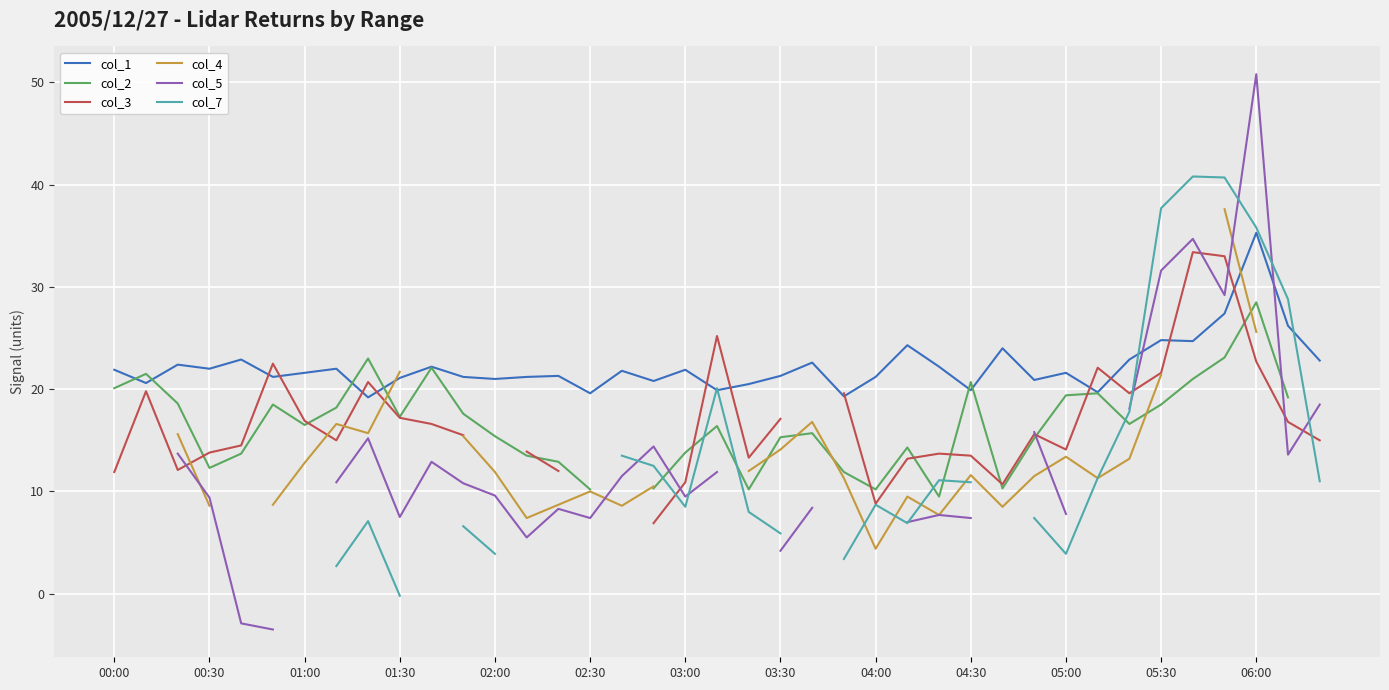

The col_3 series shows 11.9 at 00:00. True or false?

True